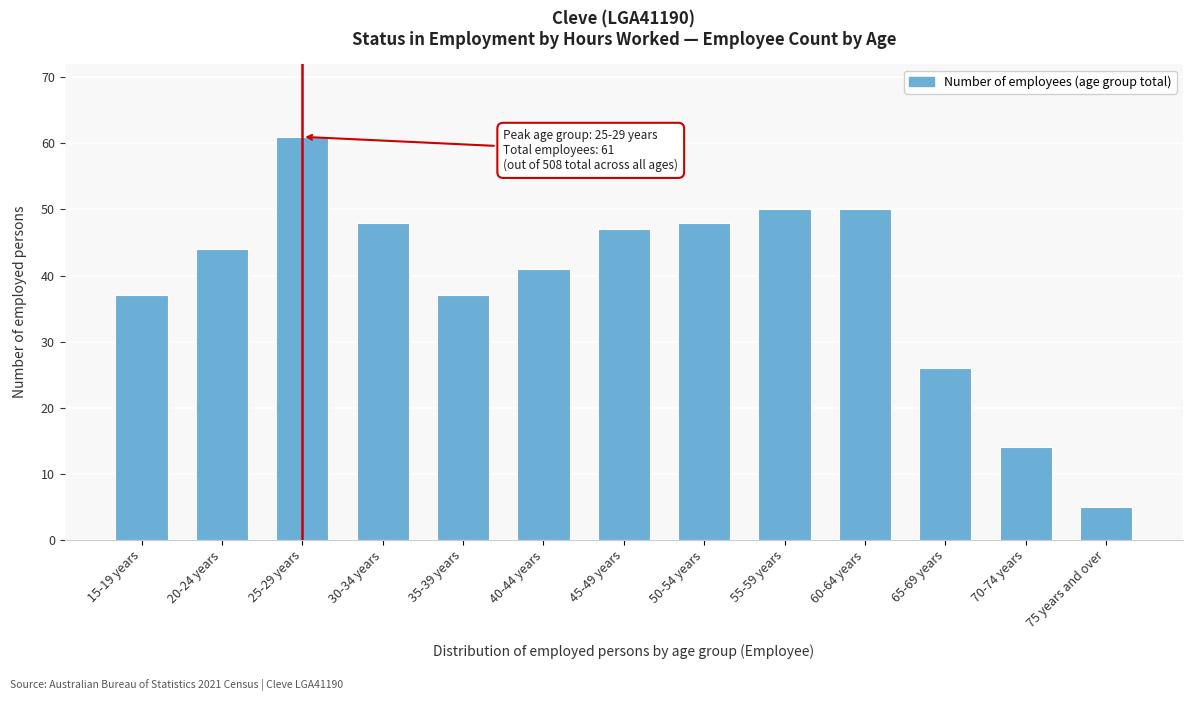

Reading left to right, extract all data points from this chart.

15-19 years=37	20-24 years=44	25-29 years=61	30-34 years=48	35-39 years=37	40-44 years=41	45-49 years=47	50-54 years=48	55-59 years=50	60-64 years=50	65-69 years=26	70-74 years=14	75 years and over=5